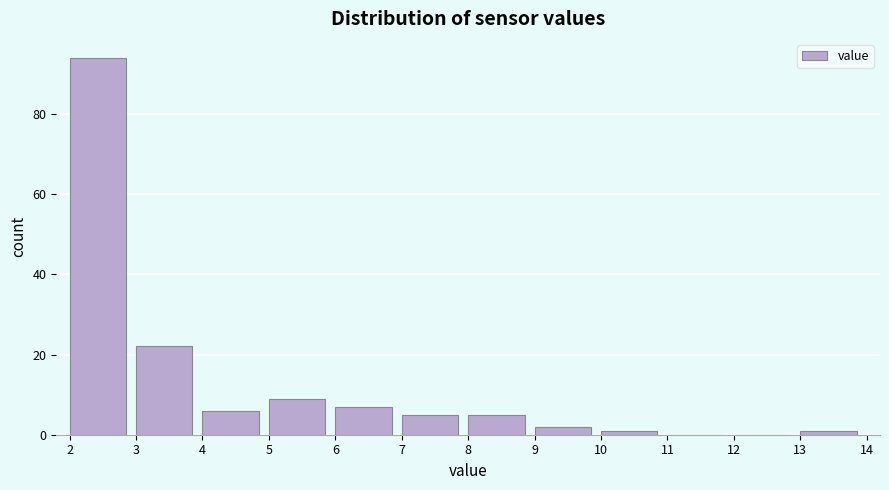

How tall is the bar that spans 8 to 9 on the x-axis? The values are not printed on the chart, so give them approximately, as read against the axis.

6